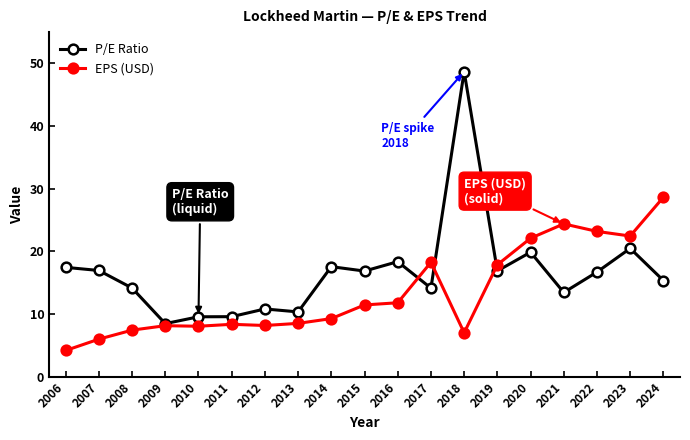

In EPS (USD), how many points are higher than both neighbors (excluding endpoints)?

4